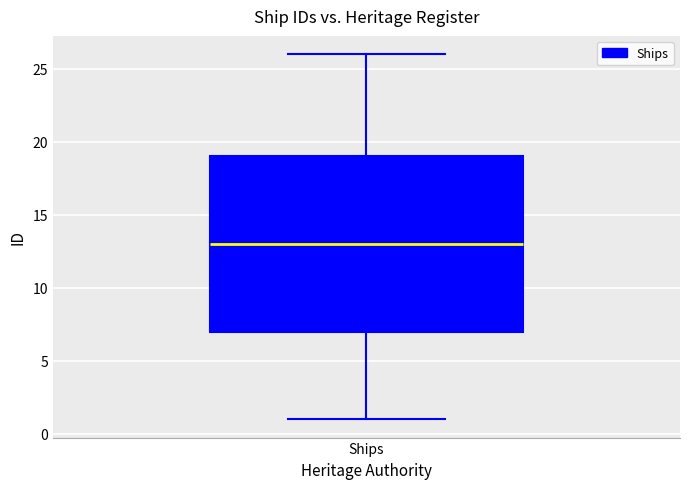

Read this box plot against the y-axis: the position of the median line, the range covered by the box, and the ends of both whiskers. The values are not printed on the chart, so give them approximately, as read against the axis.

median 13, box 7 to 19, whiskers 1 to 26